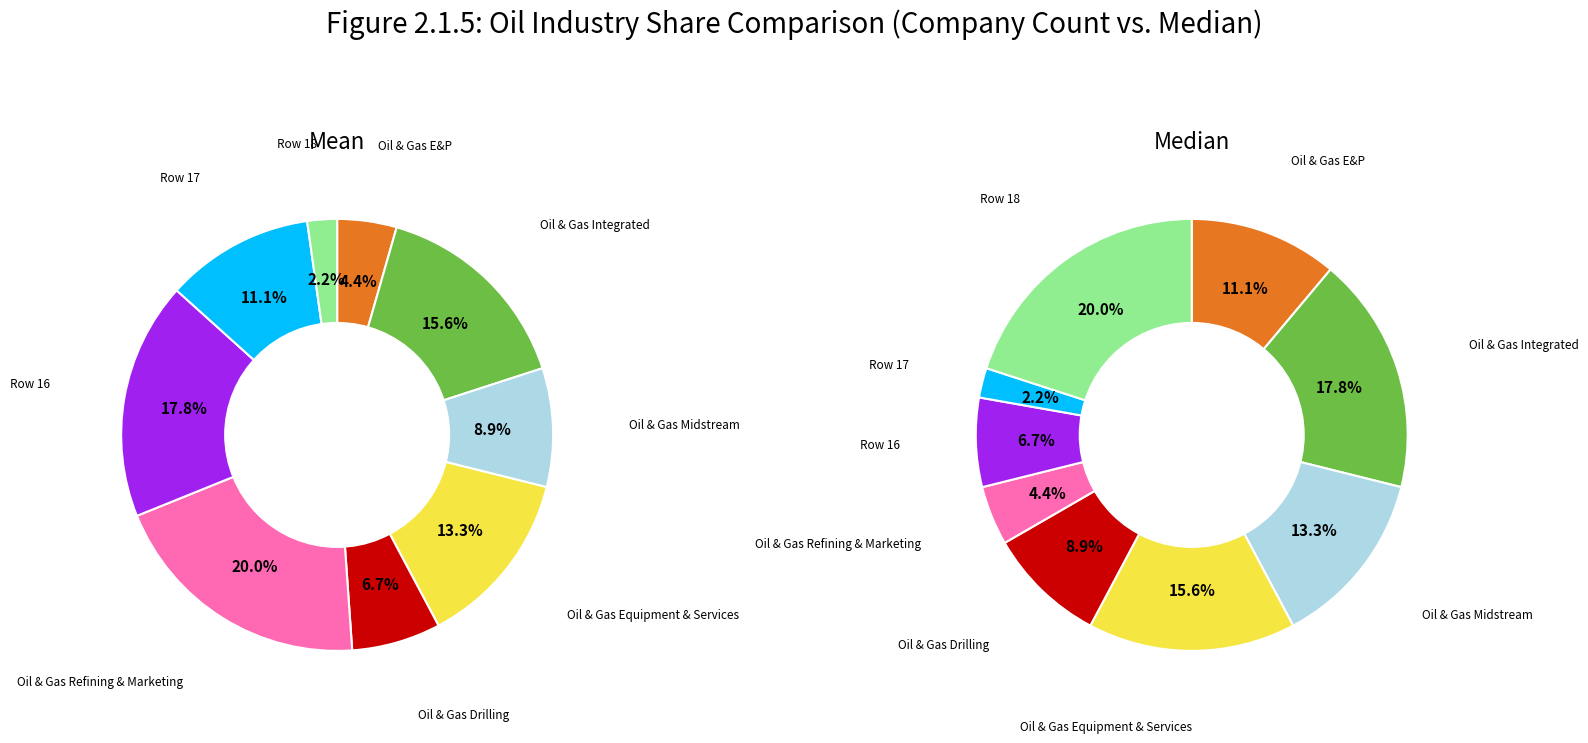

True or false: 4 accounts for 1% of the total.

False